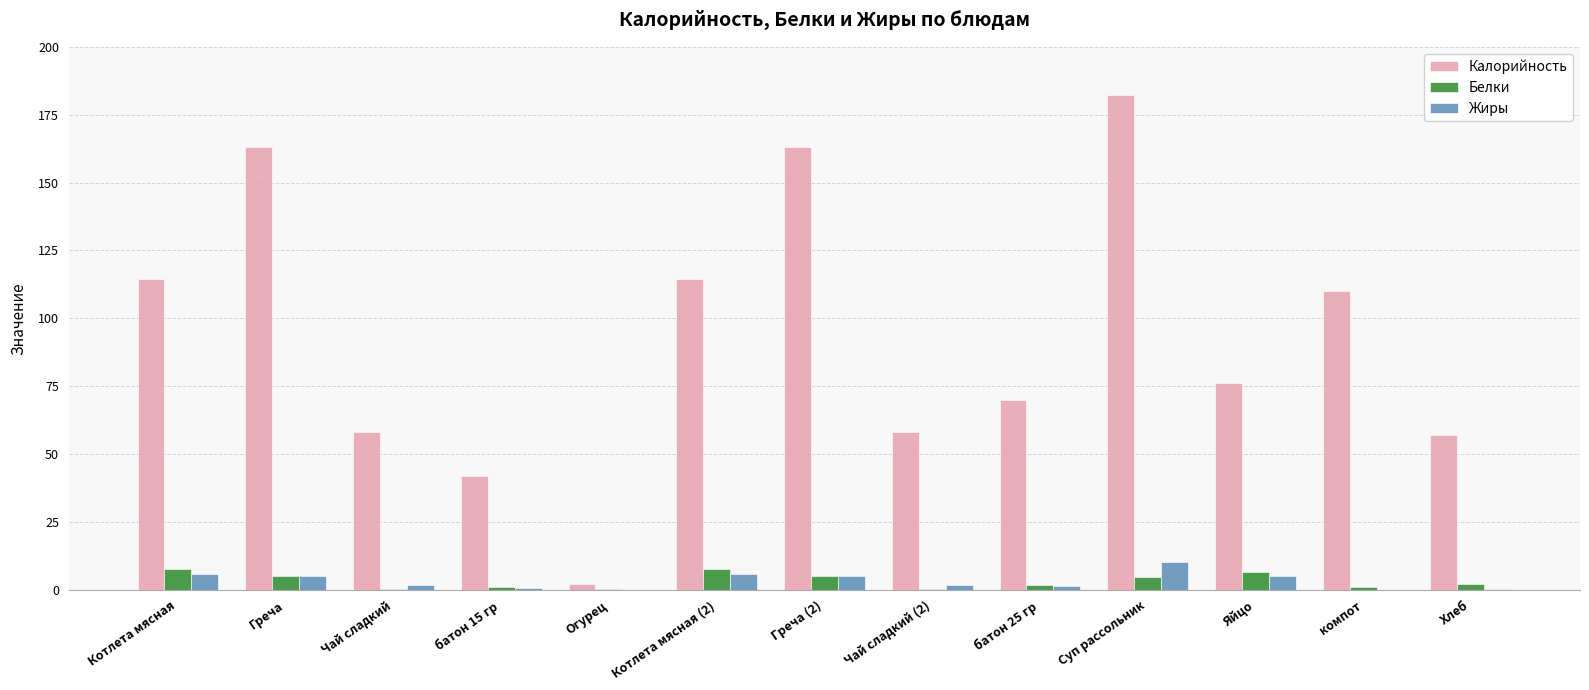

What is the average value of the Белки series?

3.3